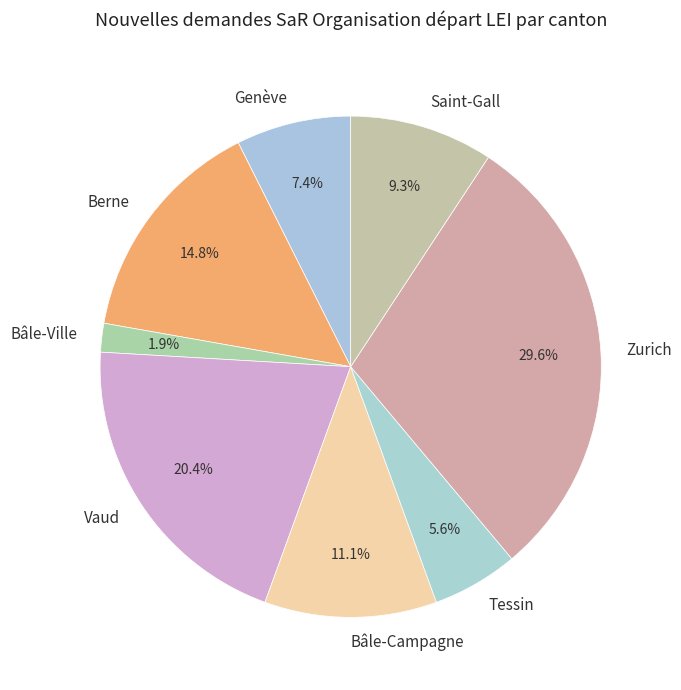

To the nearest percent, what is the difference between the largest and smallest slice percentages?

28%